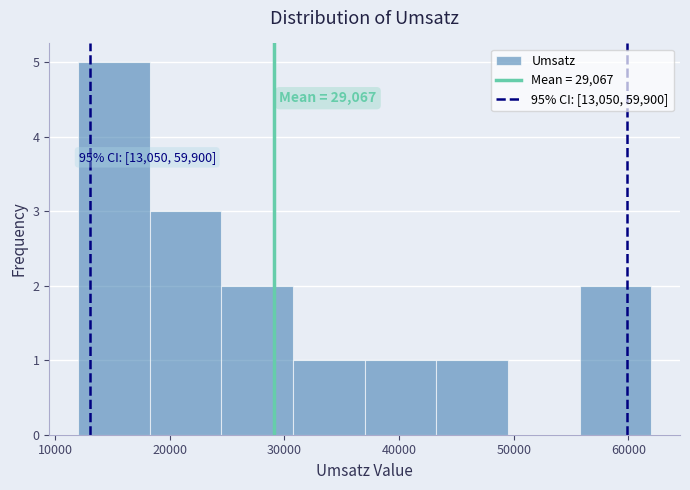

Over which range of the x-axis is the bar tallest?

12000 to 18000